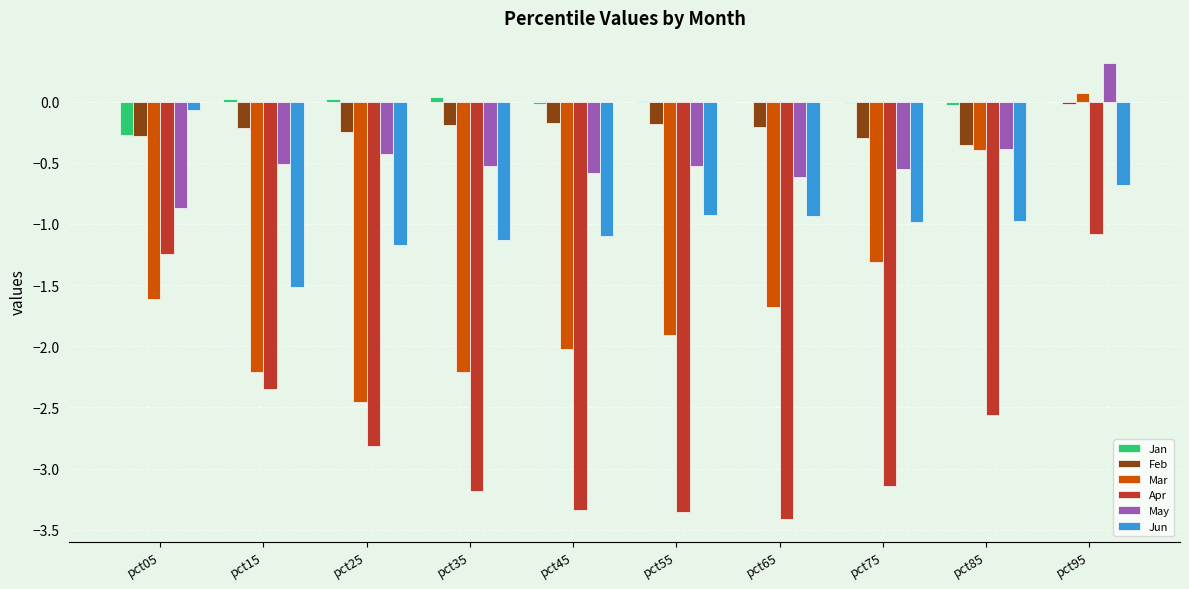

Between pct15 and pct55, which series saw the biggest shift?

Apr